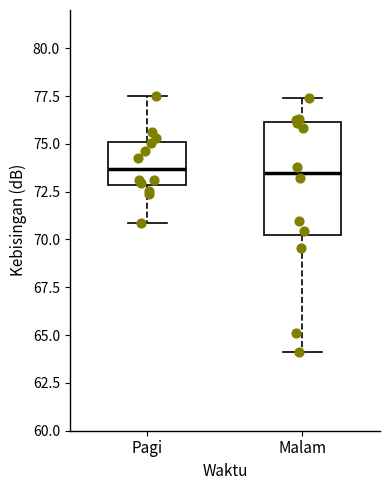

Reading left to right, transcribe this box plot: for each box, give where its median line is, the range the box spans, and where its two whiskers end, as read against the y-axis. The values are not printed on the chart, so give them approximately, as read against the axis.

Pagi: median 73.5, box 73.0 to 75.0, whiskers 71.0 to 77.5
Malam: median 73.5, box 70.0 to 76.0, whiskers 64.0 to 77.5